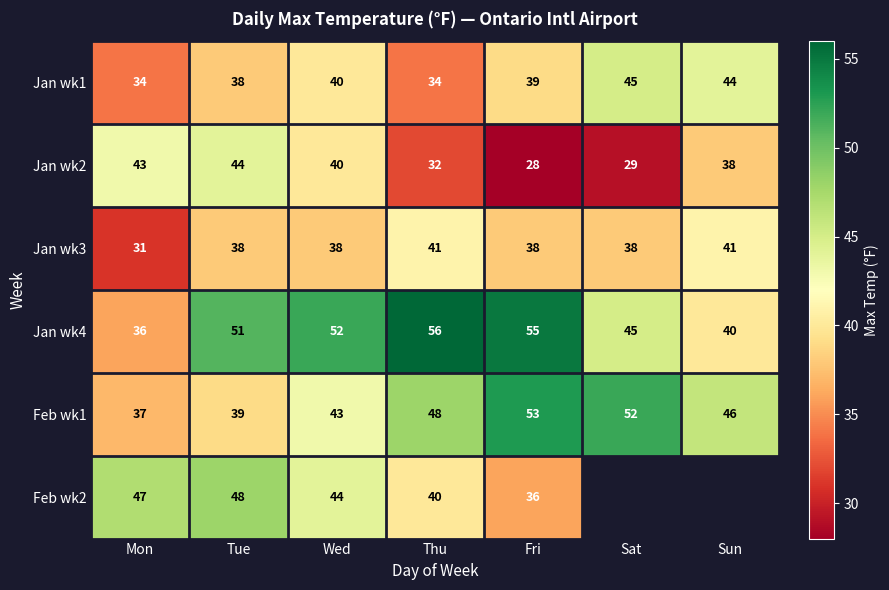

At how many categories does at least one series exceed 30?

7